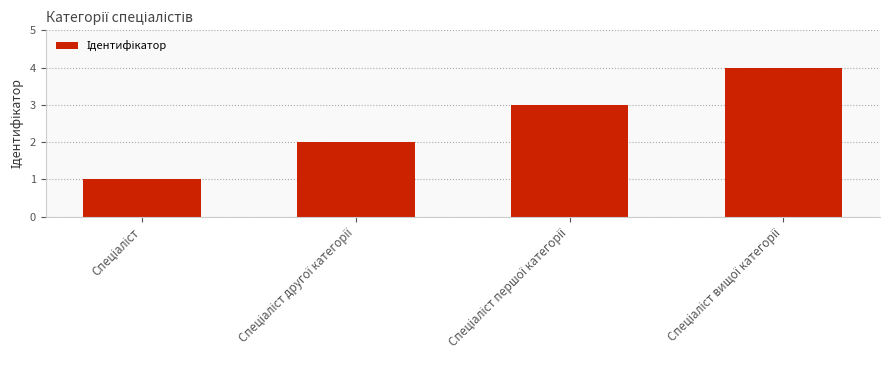

Are the bars horizontal?

No